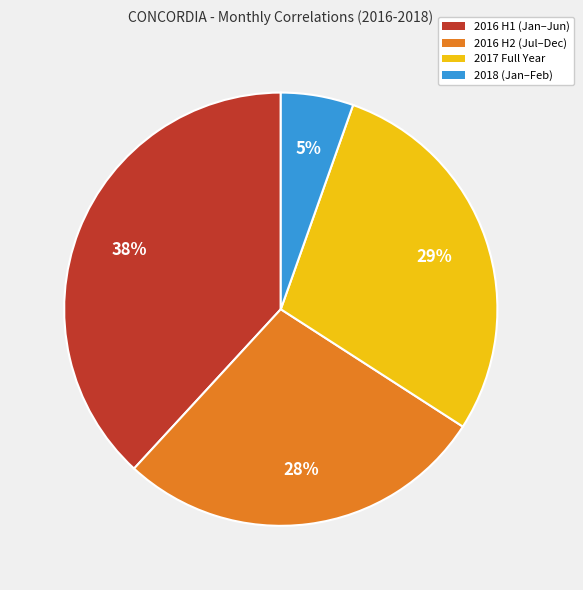

Rank the categories by value from lowest to highest.

2018 (Jan–Feb), 2016 H2 (Jul–Dec), 2017 Full Year, 2016 H1 (Jan–Jun)